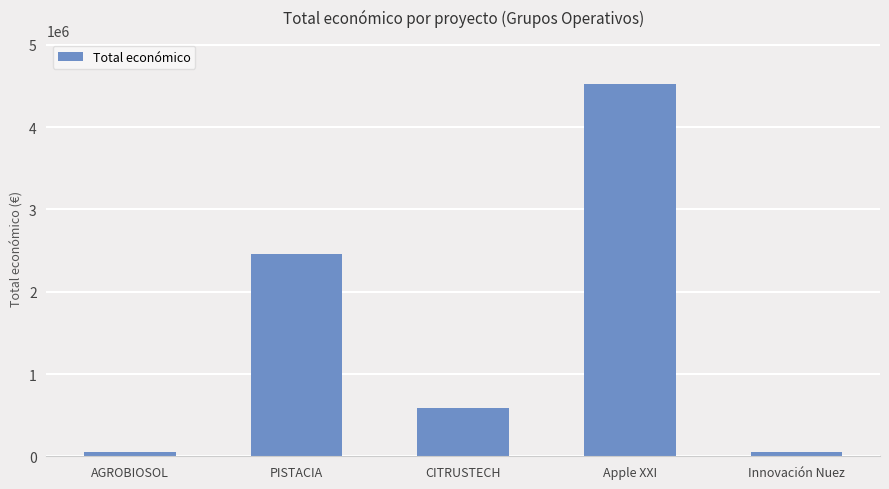

Which label corresponds to the largest value in the chart?

Apple XXI